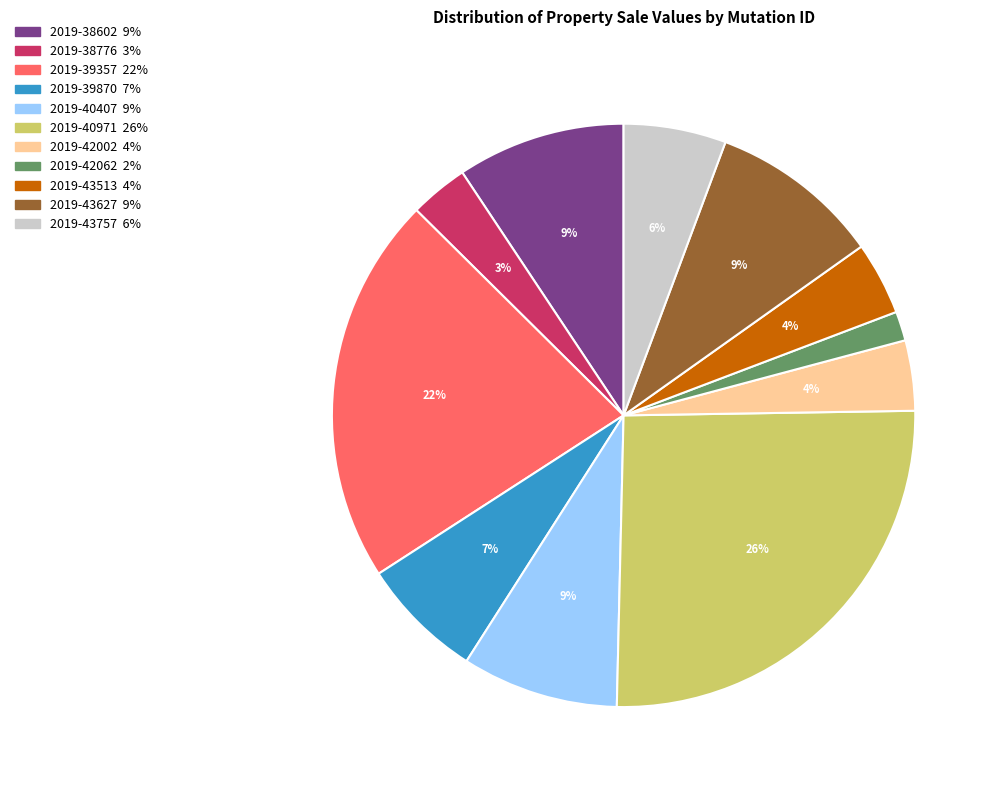

Does 2019-38776 account for over 50% of the chart?

No